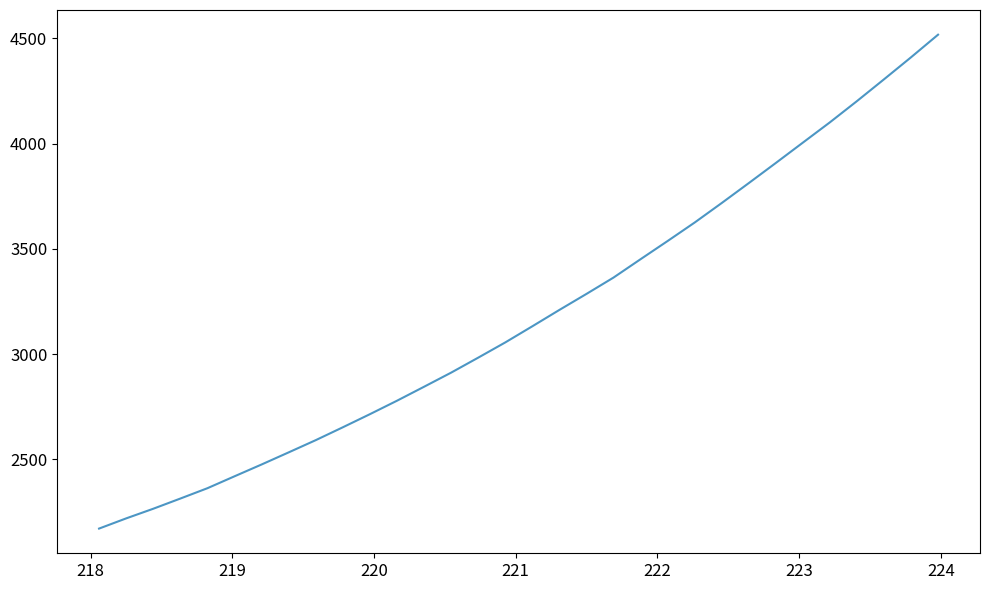

What is the maximum value shown in the chart?

4517.2